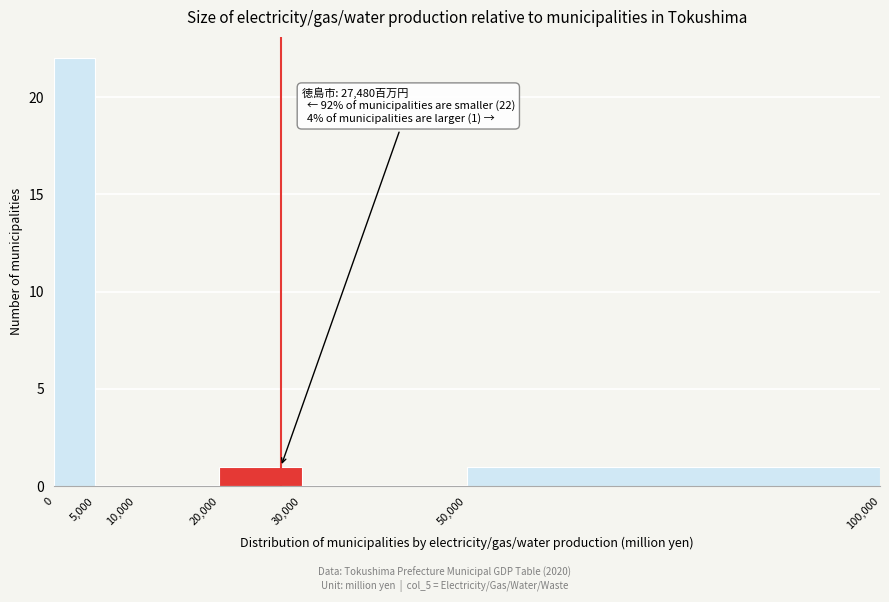

Over which range of the x-axis is the bar tallest?

0 to 5,000